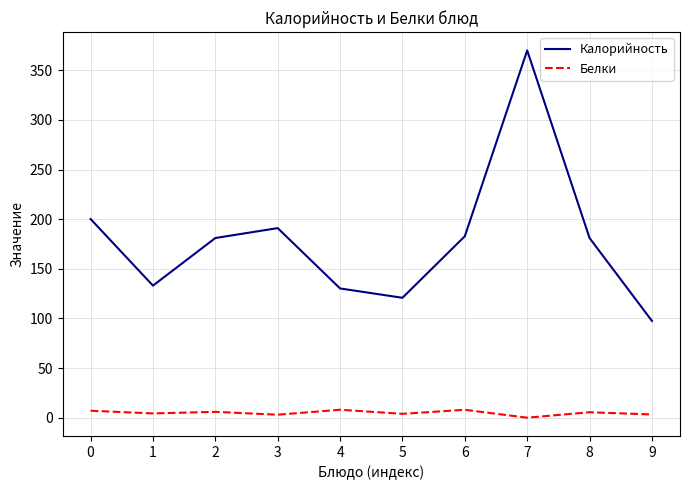

What is the sum of the Калорийность values at 8 and 2?

362.0